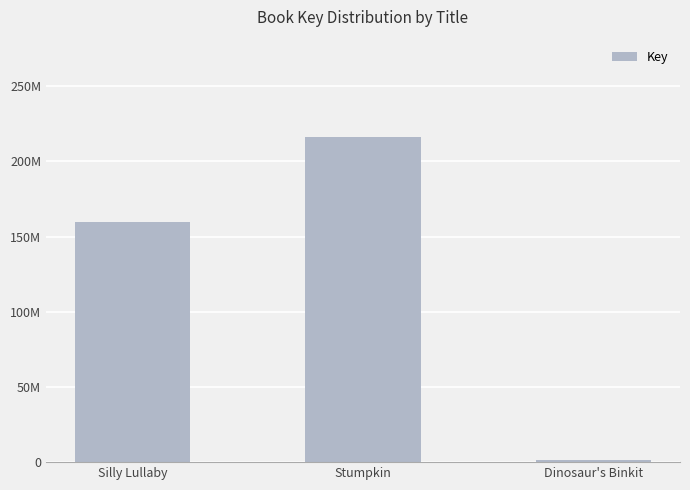

What is the maximum value shown in the chart?

216188620